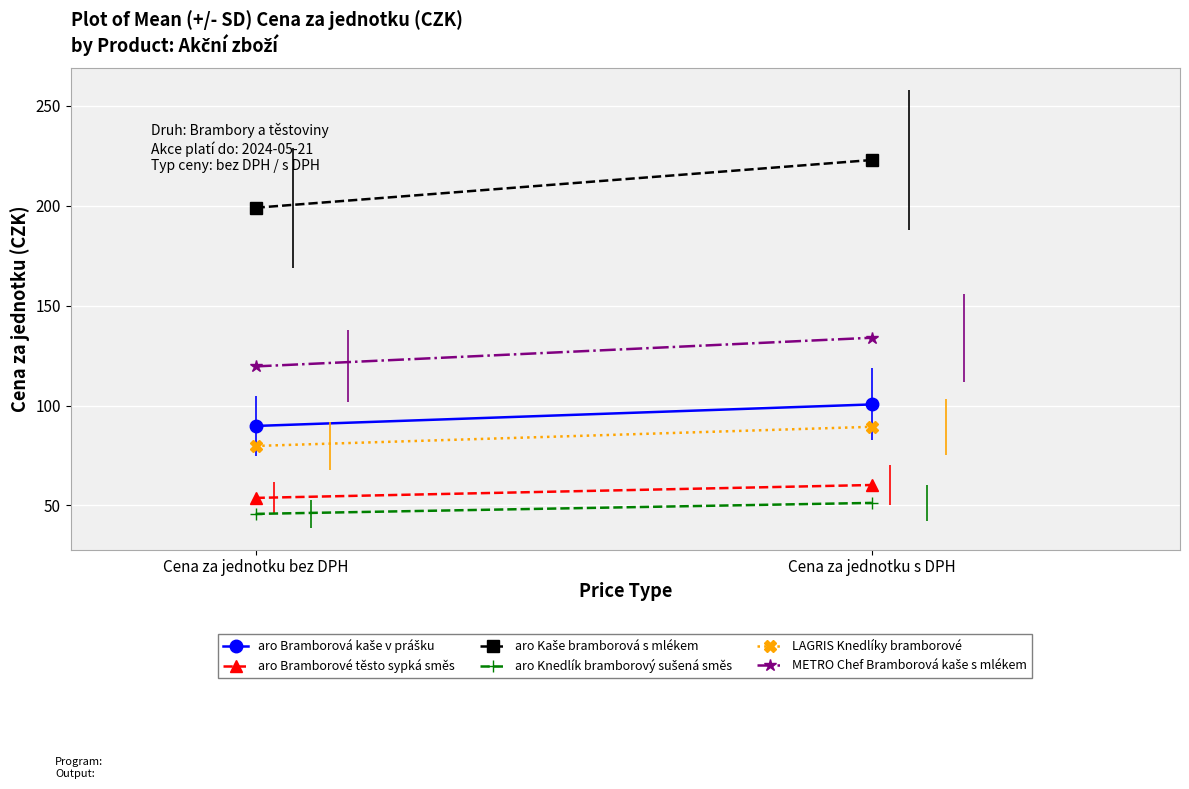

Count the number of data series in this chart.

6